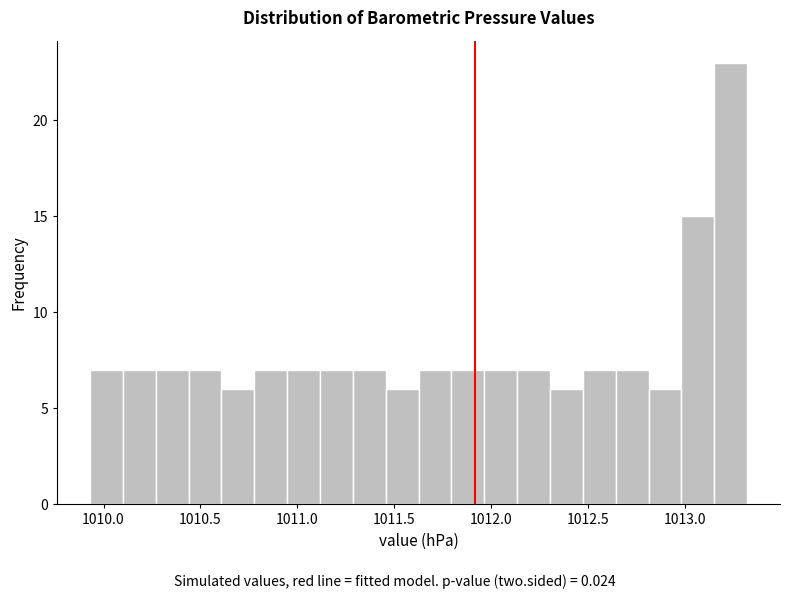

Read against the x-axis, roughly where is the centre of the tallest bar?

1013.25